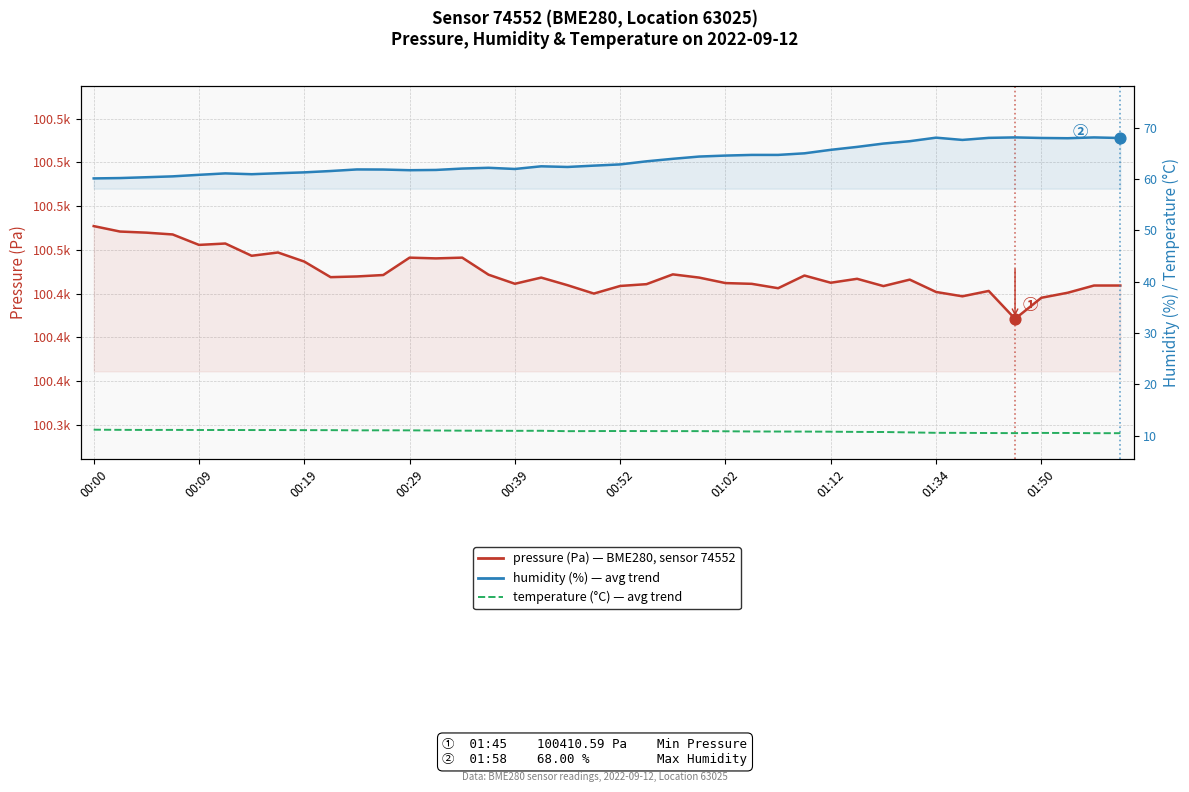

Which series reaches the minimum Y coordinate?

temperature (°C)